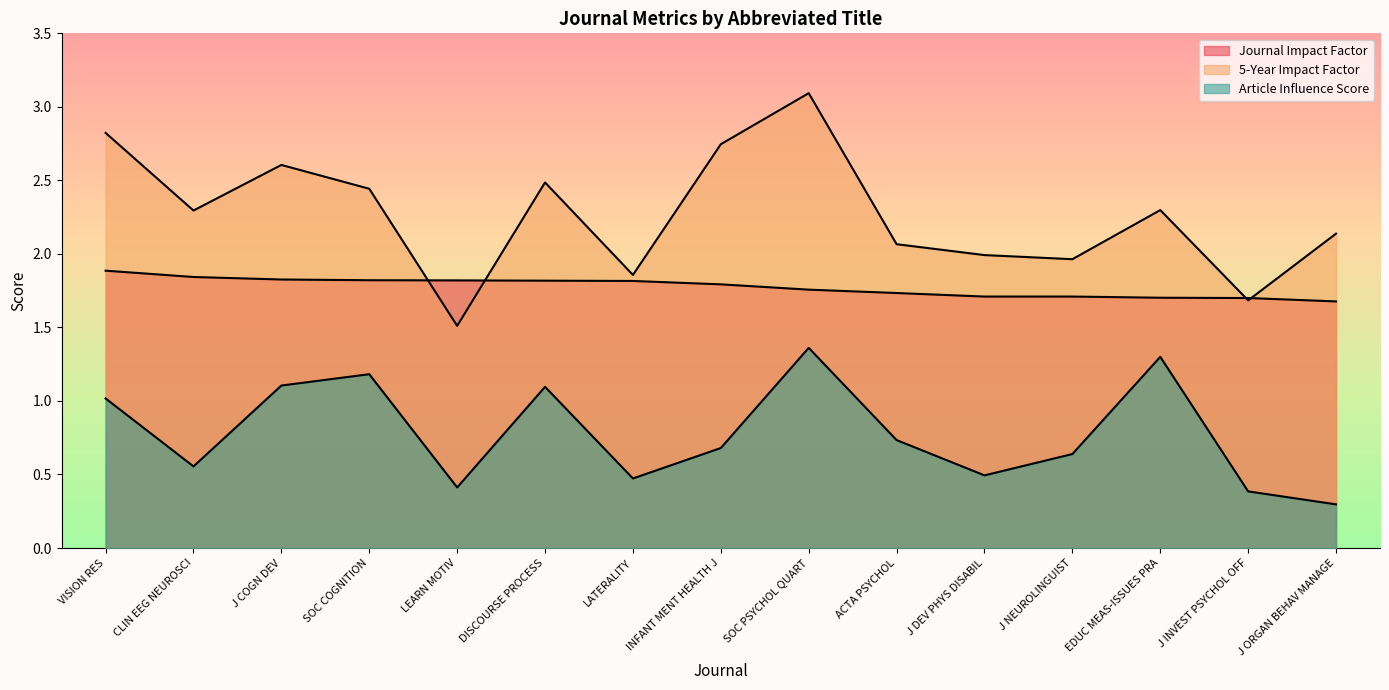

True or false: Journal Impact Factor and 5-Year Impact Factor intersect in this chart.

True